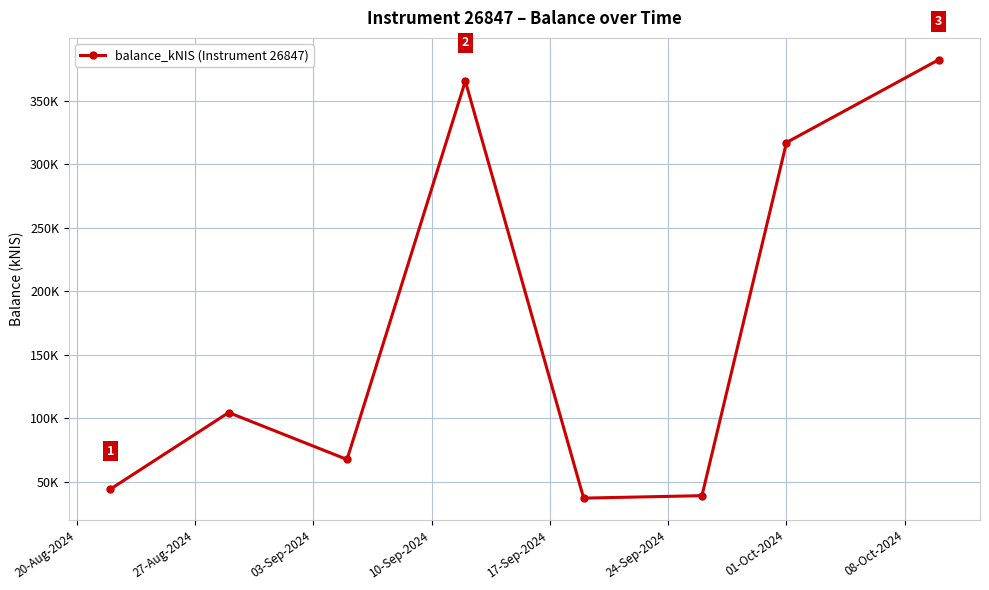

What is the maximum value shown in the chart?

382.1